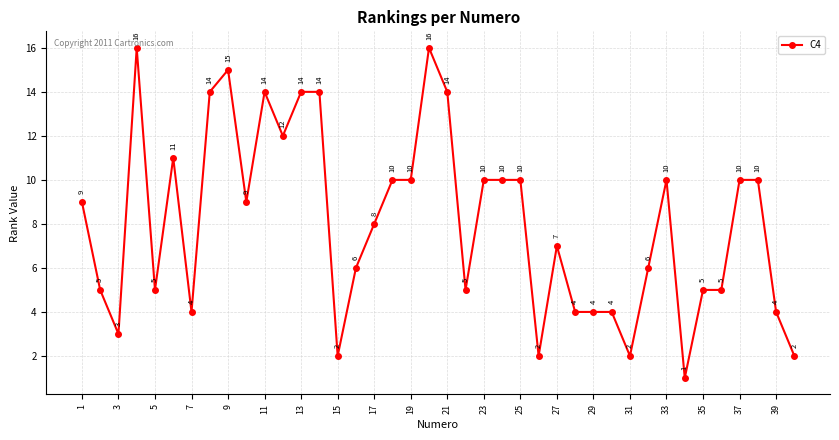

Reading right to left, what are all the values shown in this chart?

2	4	10	10	5	5	1	10	6	2	4	4	4	7	2	10	10	10	5	14	16	10	10	8	6	2	14	14	12	14	9	15	14	4	11	5	16	3	5	9